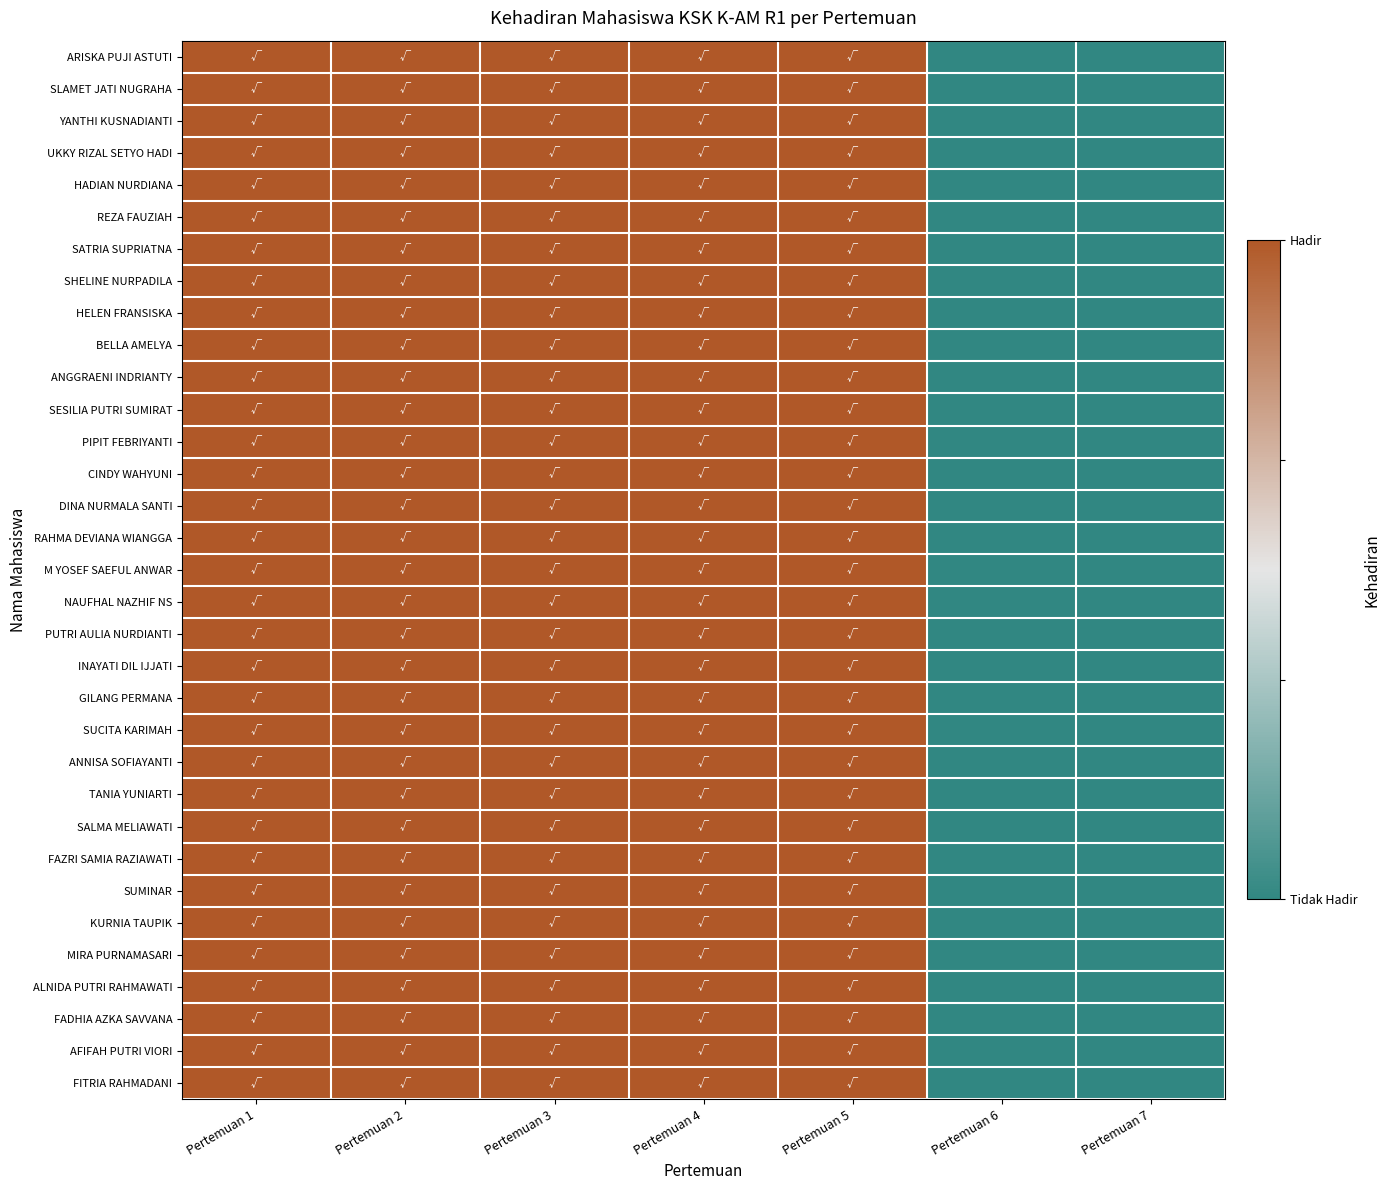

At Pertemuan 6, list the series in order from largest to smallest.

ARISKA PUJI ASTUTI, SLAMET JATI NUGRAHA, YANTHI KUSNADIANTI, UKKY RIZAL SETYO HADI, HADIAN NURDIANA, REZA FAUZIAH, SATRIA SUPRIATNA, SHELINE NURPADILA, HELEN FRANSISKA, BELLA AMELYA, ANGGRAENI INDRIANTY, SESILIA PUTRI SUMIRAT, PIPIT FEBRIYANTI, CINDY WAHYUNI, DINA NURMALA SANTI, RAHMA DEVIANA WIANGGA, M YOSEF SAEFUL ANWAR, NAUFHAL NAZHIF NS, PUTRI AULIA NURDIANTI, INAYATI DIL IJJATI, GILANG PERMANA, SUCITA KARIMAH, ANNISA SOFIAYANTI, TANIA YUNIARTI, SALMA MELIAWATI, FAZRI SAMIA RAZIAWATI, SUMINAR, KURNIA TAUPIK, MIRA PURNAMASARI, ALNIDA PUTRI RAHMAWATI, FADHIA AZKA SAVVANA, AFIFAH PUTRI VIORI, FITRIA RAHMADANI